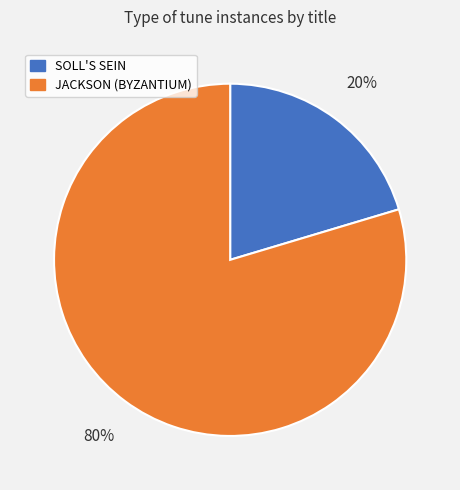

How many slices are in this pie chart?

2